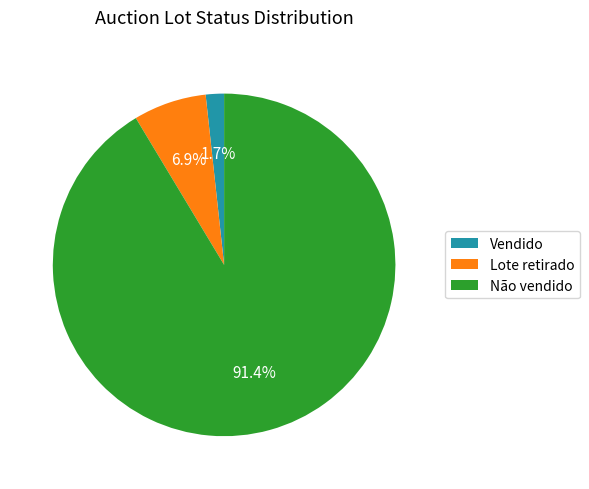

What is the largest slice in the pie chart?

Não vendido